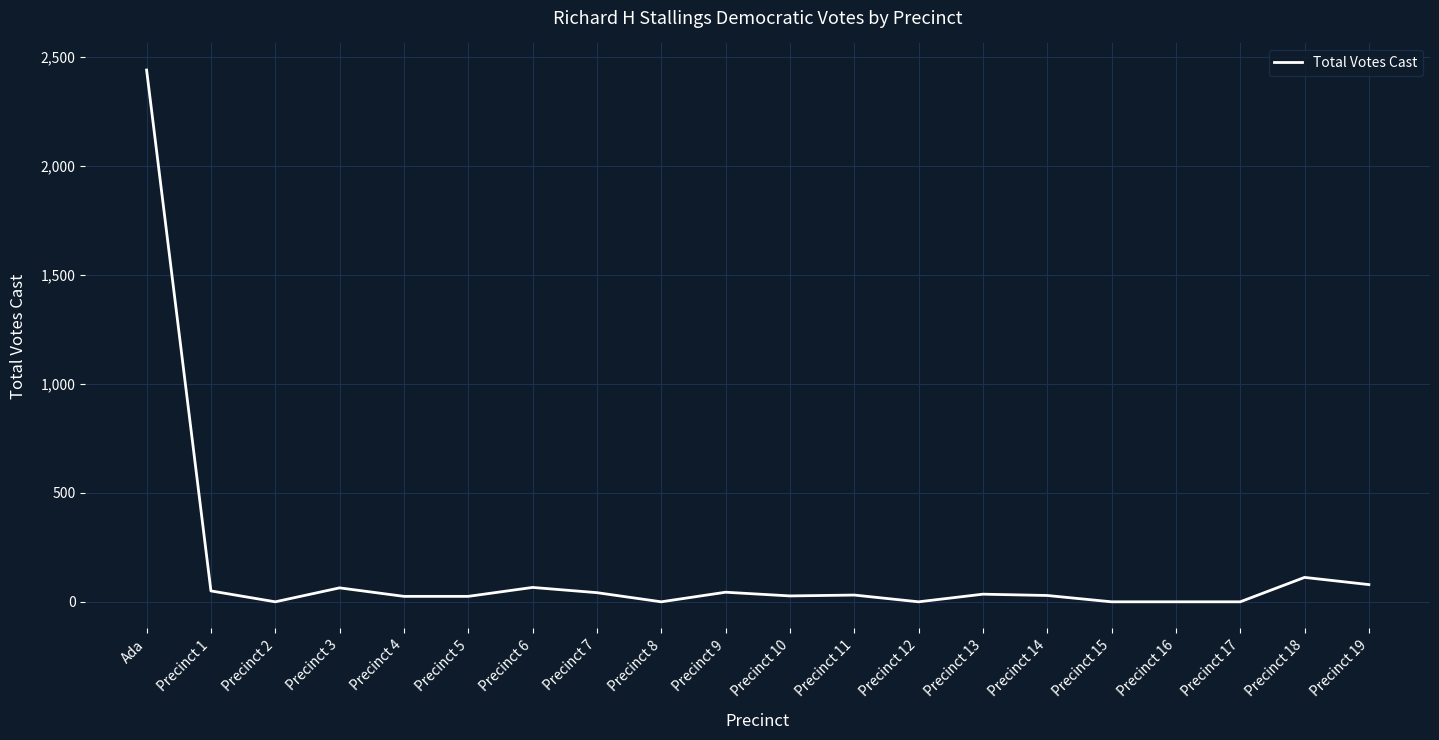

Which label corresponds to the largest value in the chart?

Ada